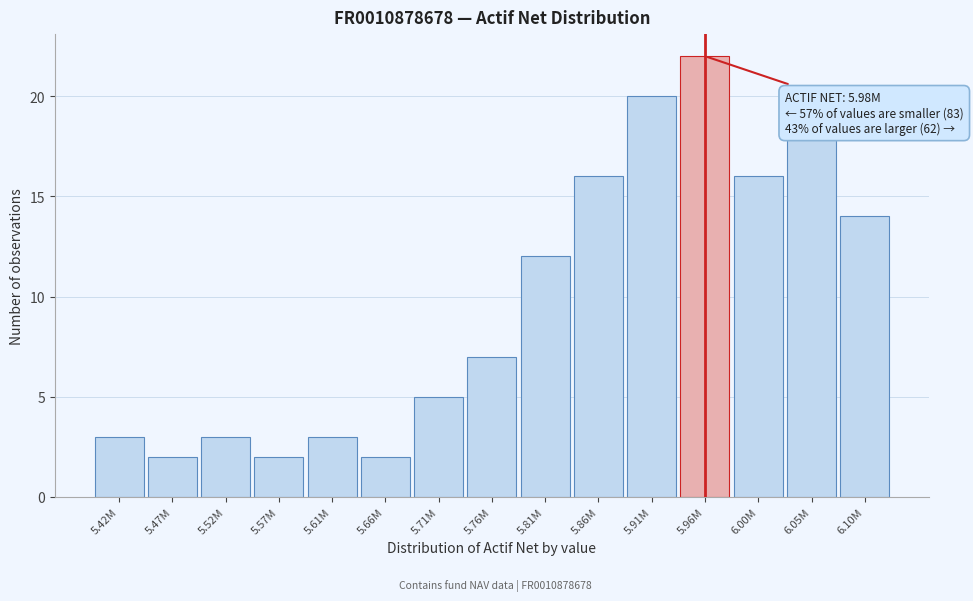

Reading left to right, extract all data points from this chart.

5.42M=3	5.47M=2	5.52M=3	5.57M=2	5.61M=3	5.66M=2	5.71M=5	5.76M=7	5.81M=12	5.86M=16	5.91M=20	5.96M=22	6.00M=16	6.05M=18	6.10M=14